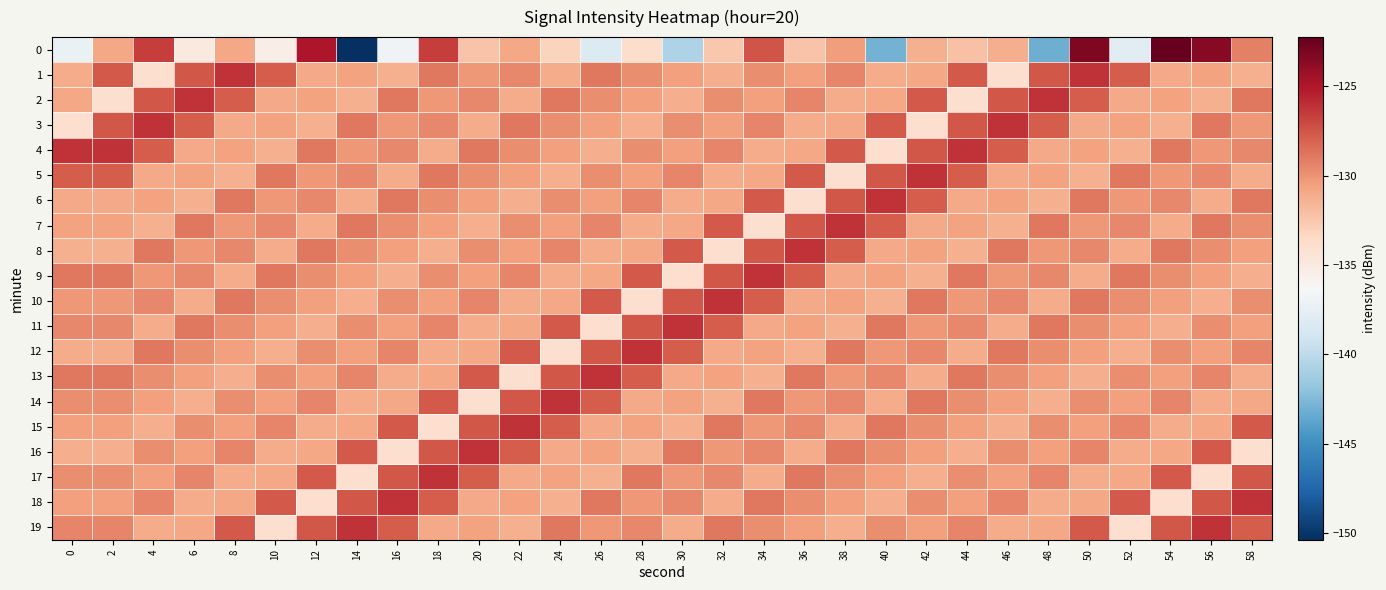

What is the total value across all series at 2?

-2596.9